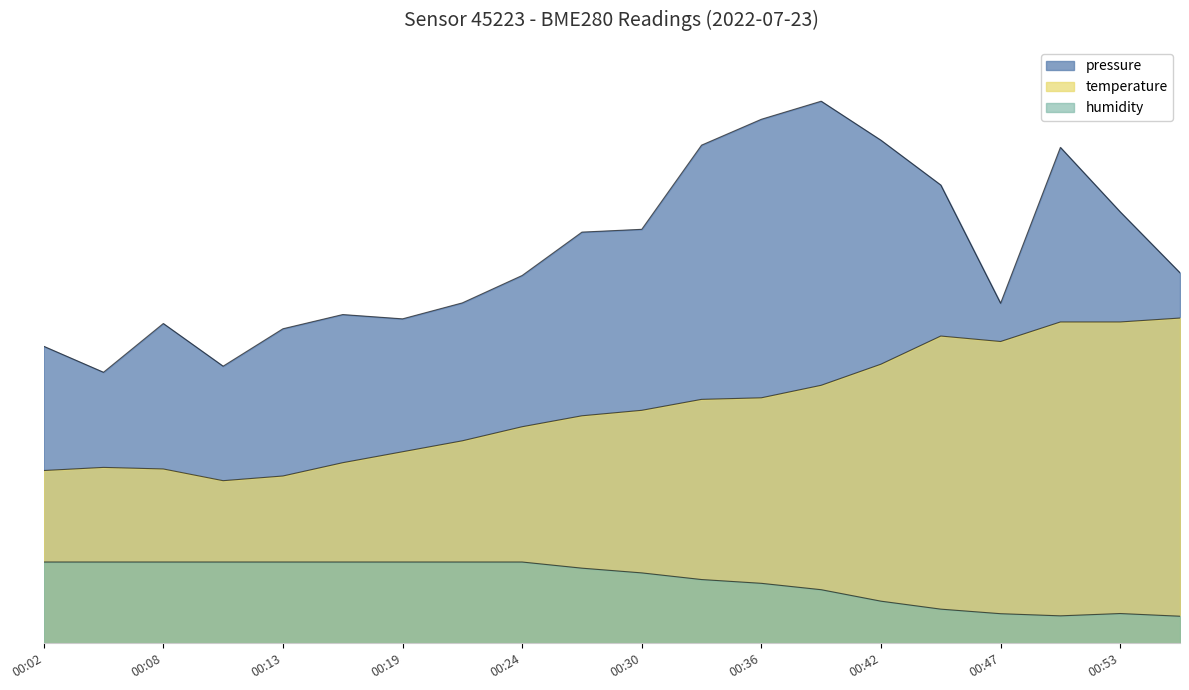

Which category has the lowest value in the pressure series?

00:05